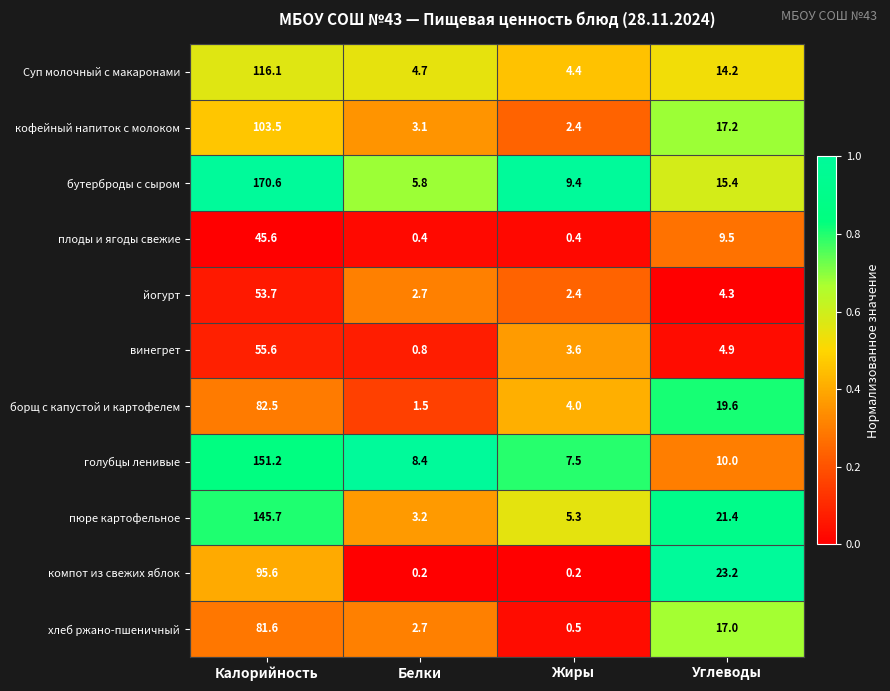

Between Белки and Углеводы, which series saw the biggest shift?

компот из свежих яблок